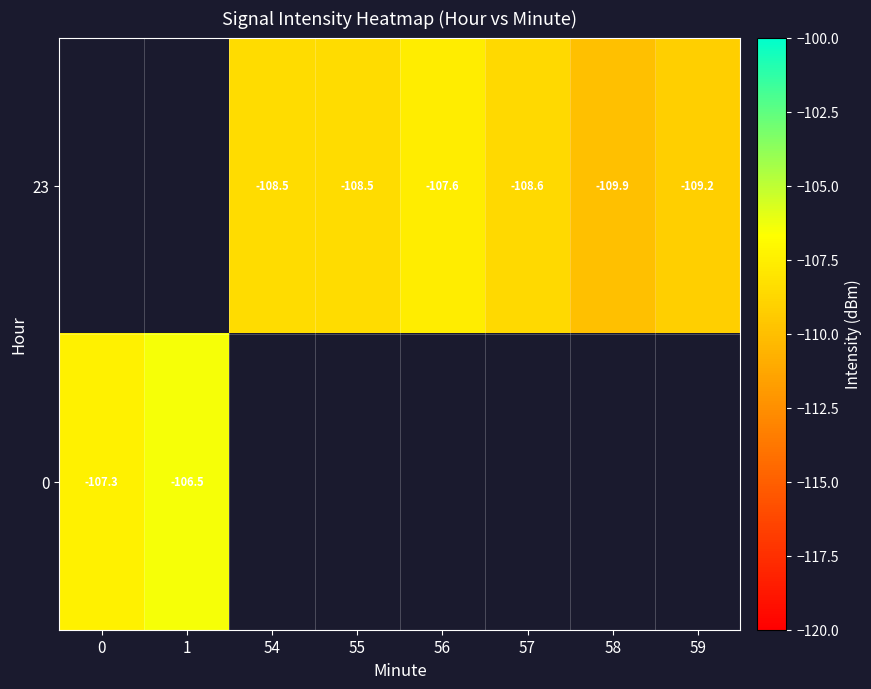

How many categories are shown in the chart?

8